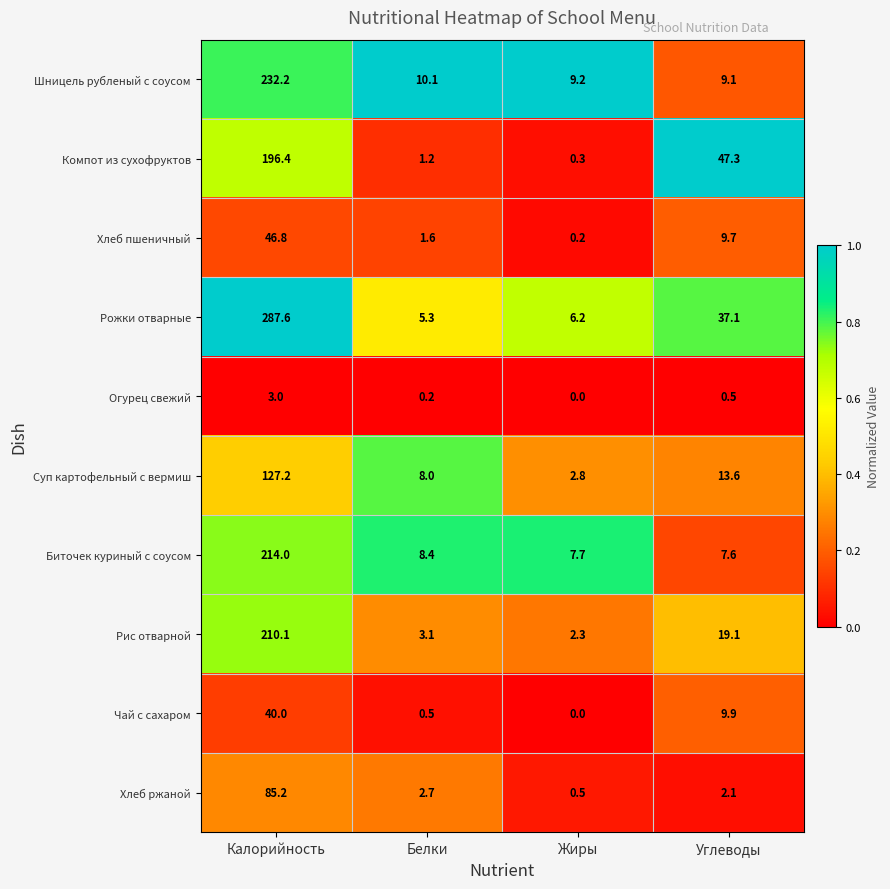

Which series has the widest spread of values?

Рожки отварные